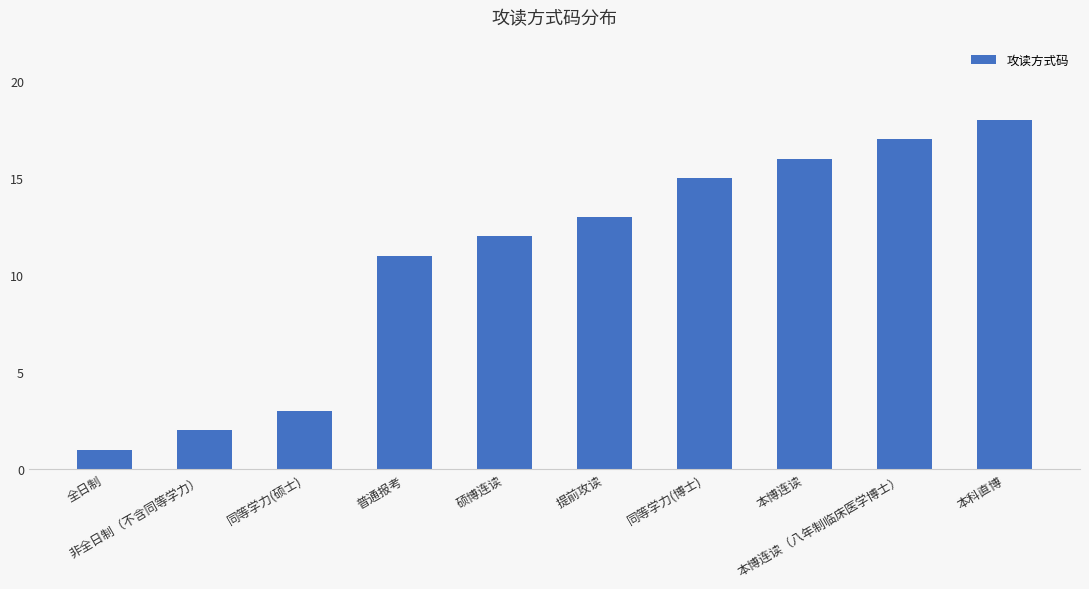

Where is the data nearest to the value 9?

普通报考